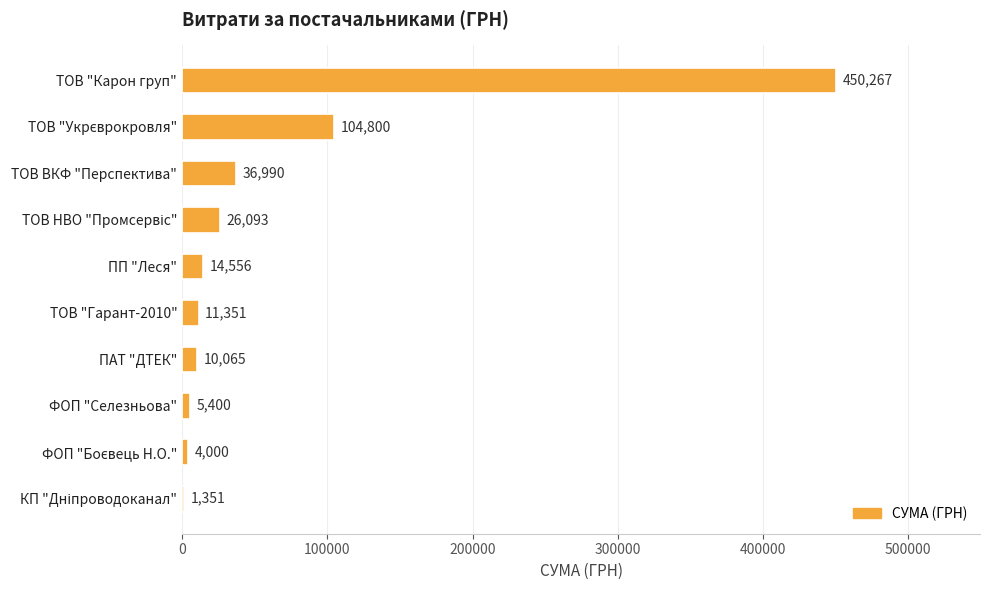

Between ТОВ "Карон груп" and ФОП "Селезньова", which is larger?

ТОВ "Карон груп"